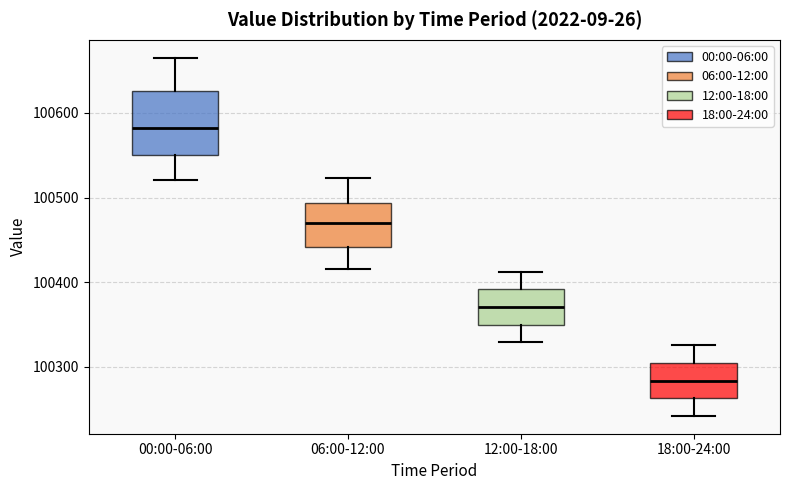

Which box has the lowest median line?

18:00-24:00